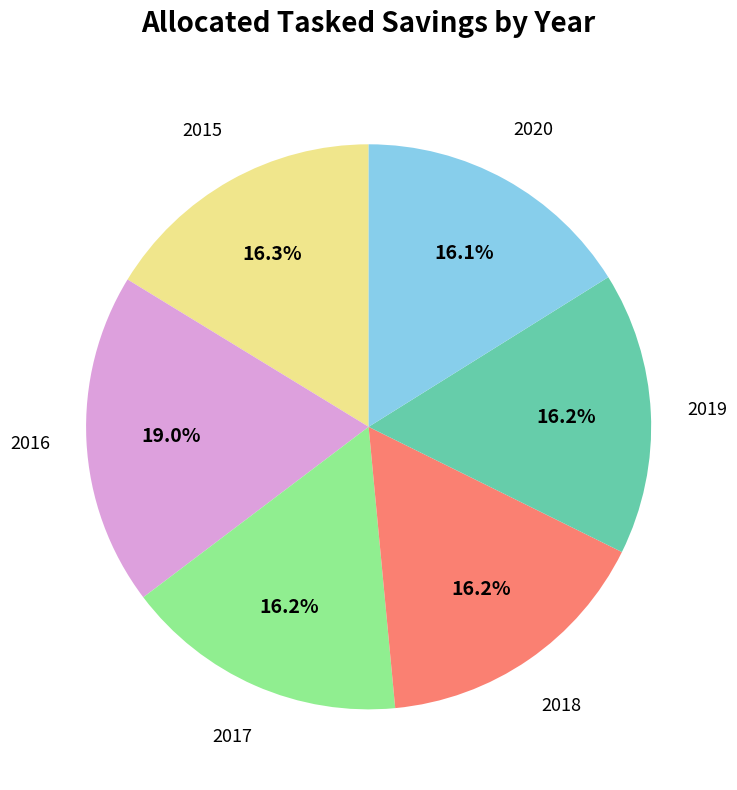

Does any single category account for the majority?

No